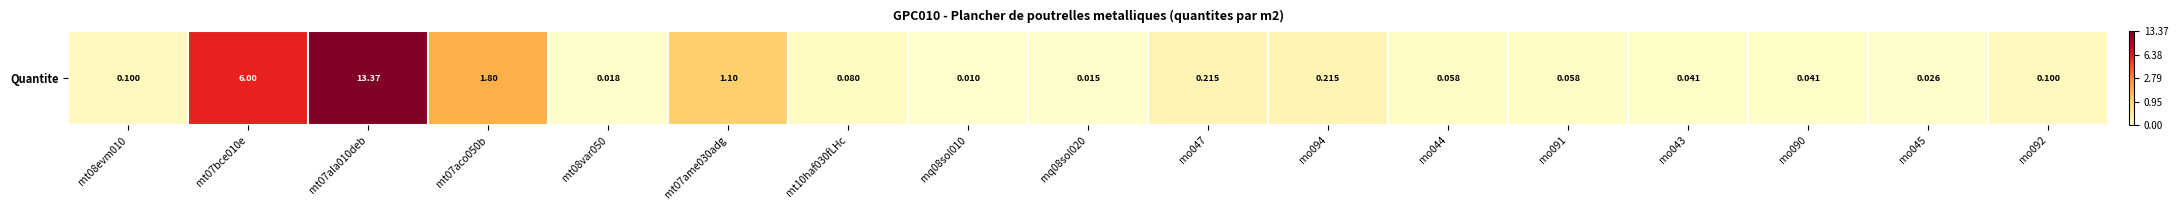

What is the sum of the values at mt07ala010deb and mo094?

2.9